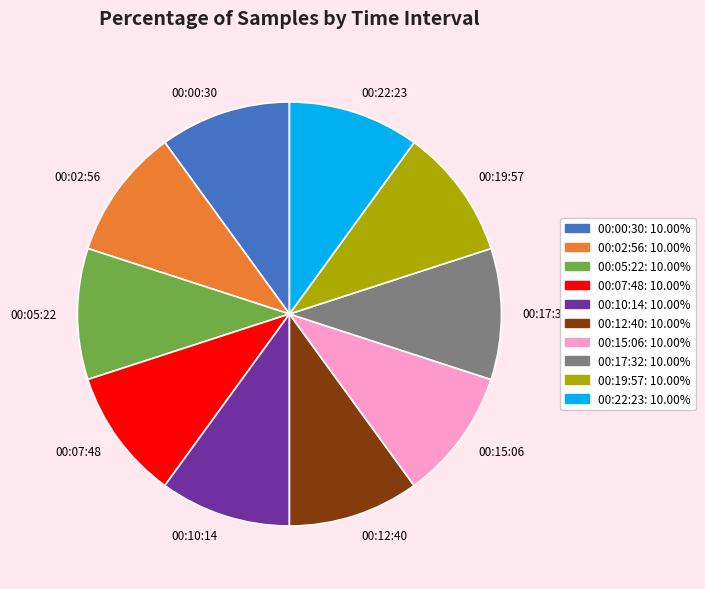

Do 00:02:56 and 00:22:23 together represent more than half of the pie?

No